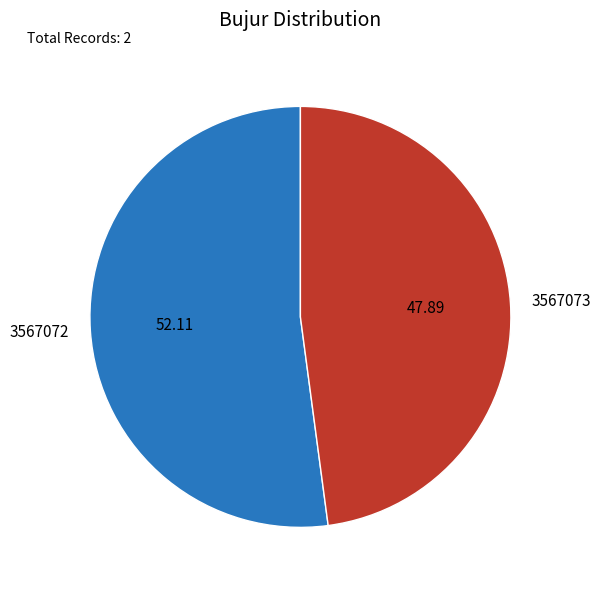

Which category accounts for the majority?

3567072